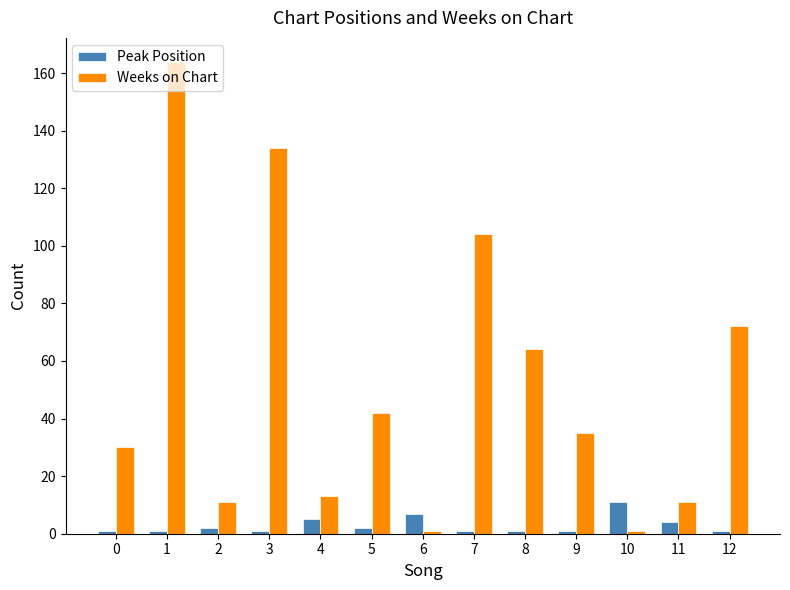

Reading left to right, extract all data points from this chart.

Peak Position: 1	1	2	1	5	2	7	1	1	1	11	4	1
Weeks on Chart: 30	164	11	134	13	42	1	104	64	35	1	11	72